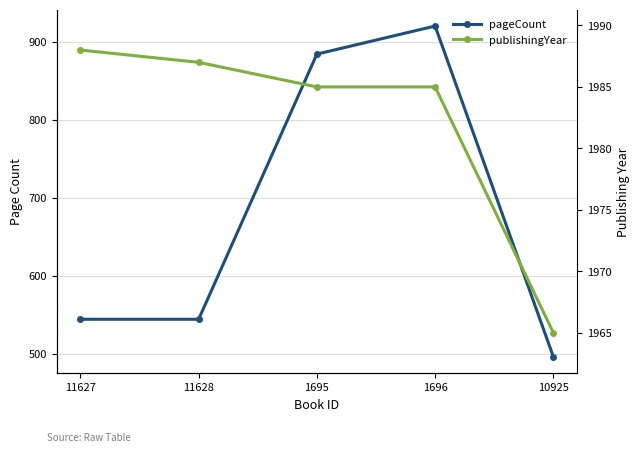

Which series has the largest total across all categories?

publishingYear